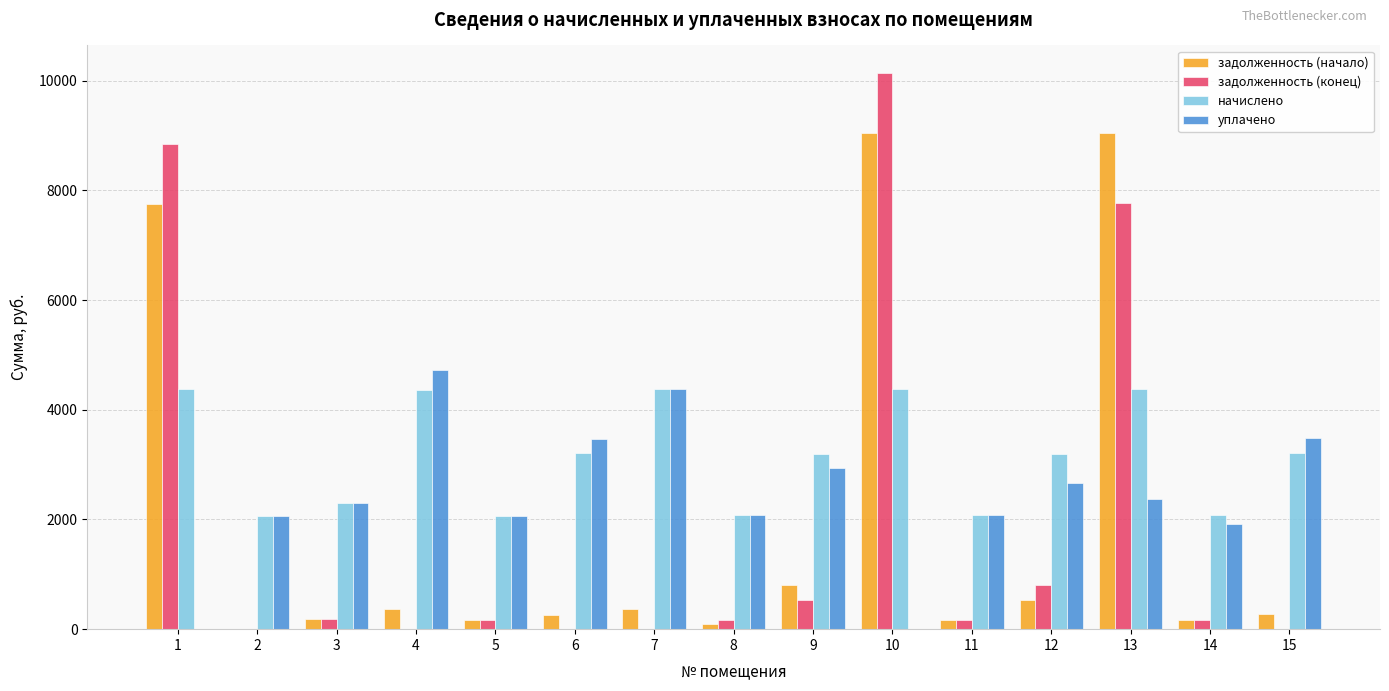

True or false: уплачено has a value of 2073.4 at 11.

True